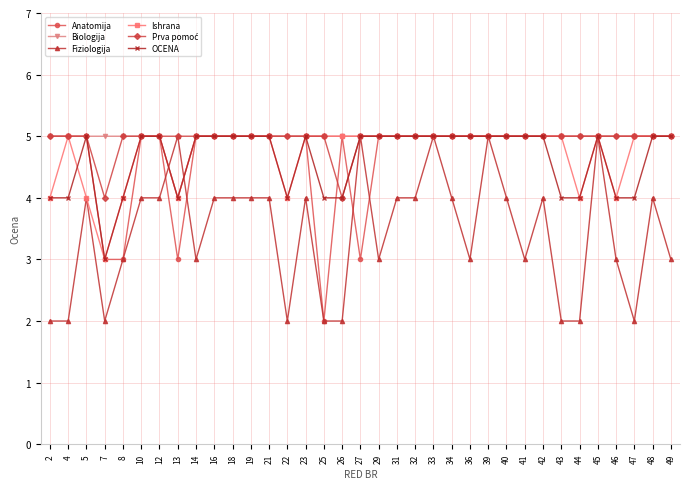

Is this an area chart (filled region under the line)?

No